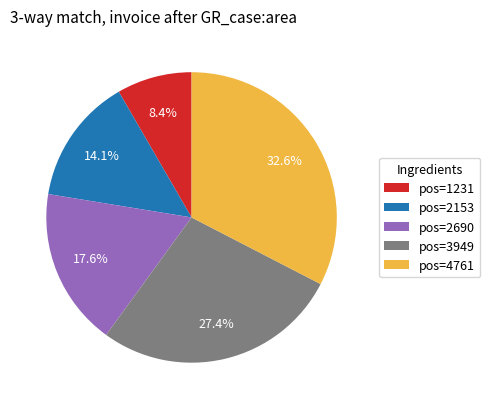

Combined, do pos=1231 and pos=3949 account for over 50%?

No